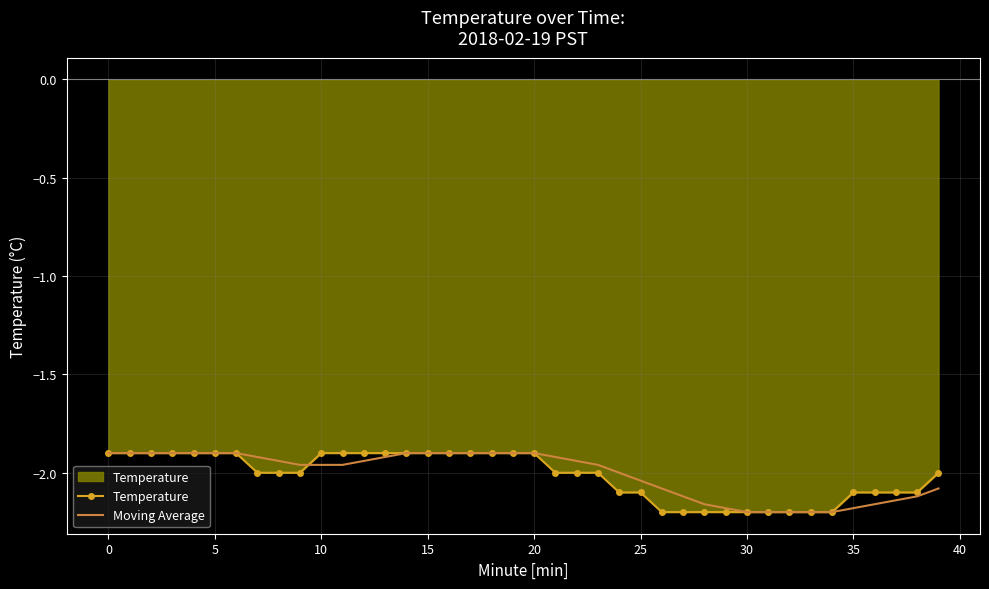

What is the minimum value shown in the chart?

-2.2